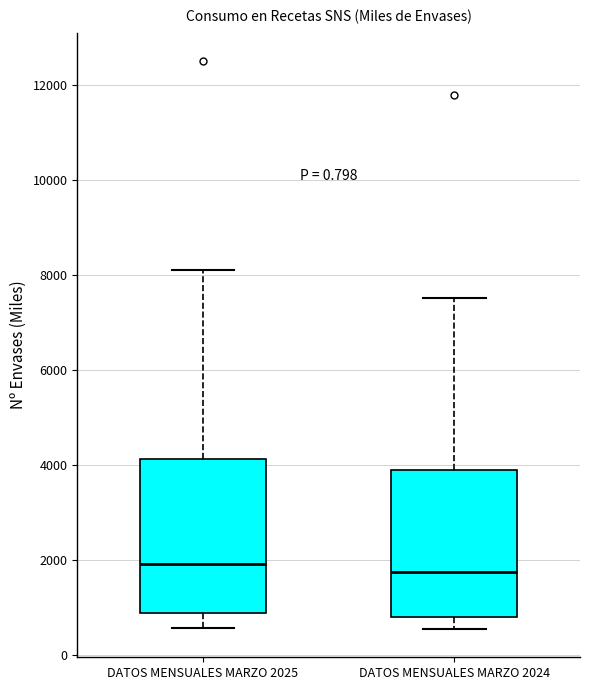

Reading left to right, transcribe this box plot: for each box, give where its median line is, the range the box spans, and where its two whiskers end, as read against the y-axis. The values are not printed on the chart, so give them approximately, as read against the axis.

DATOS MENSUALES MARZO 2025: median 2000, box 800 to 4200, whiskers 600 to 8200
DATOS MENSUALES MARZO 2024: median 1800, box 800 to 3800, whiskers 600 to 7600